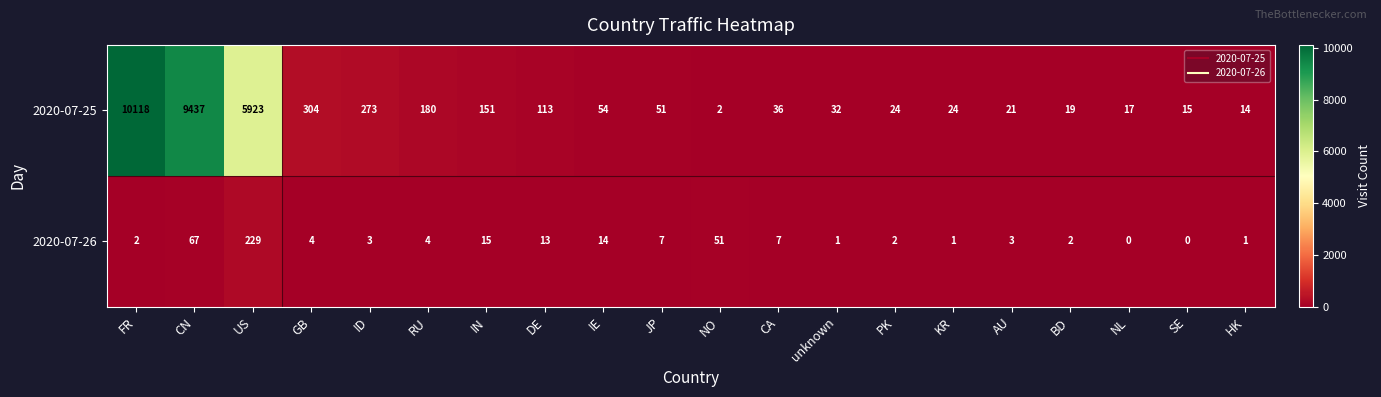

What is the difference between the maximum and minimum values in the 2020-07-26 series?

229